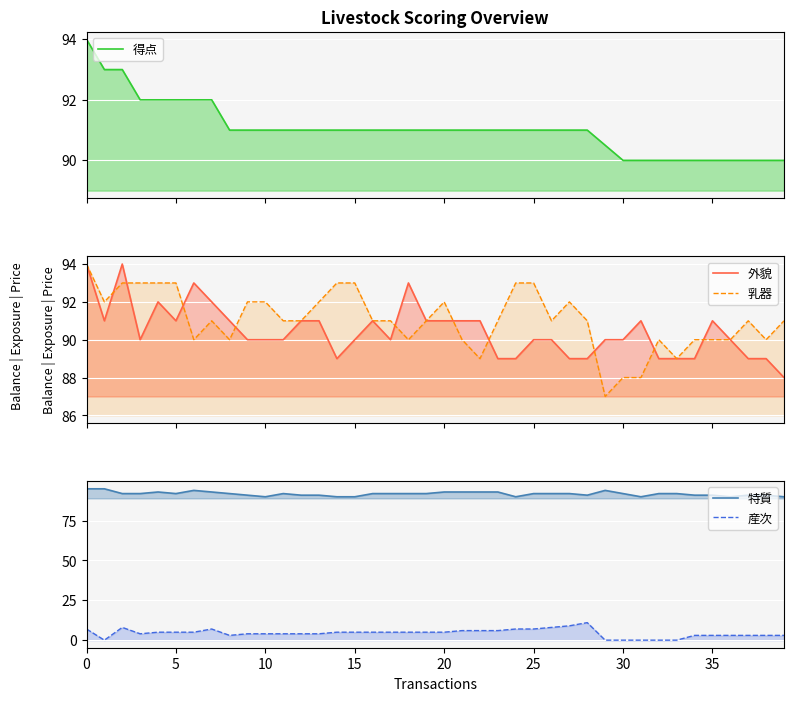

Between 35 and 35, which is larger?

35